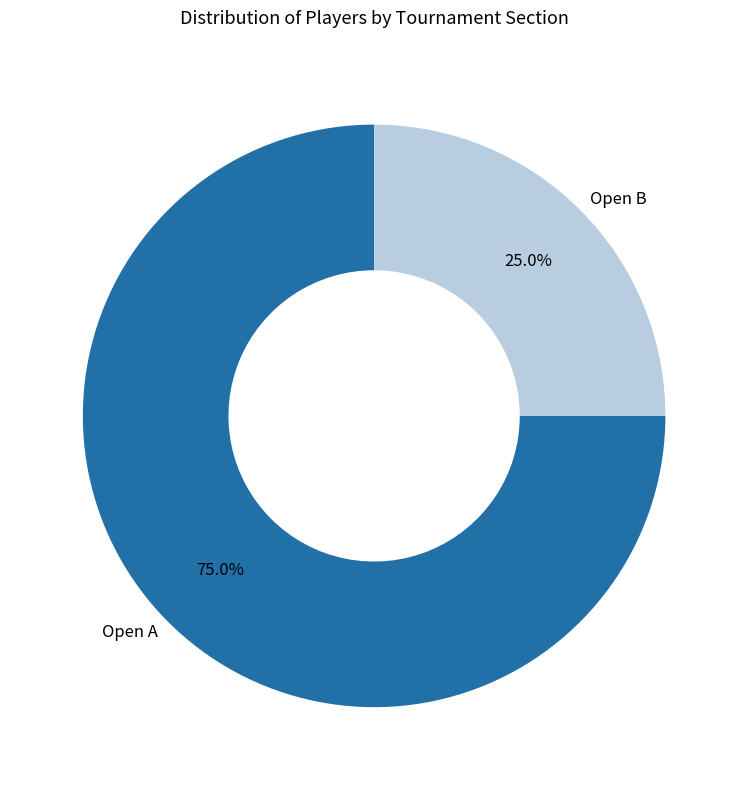

Which has a higher value, Open A or Open B?

Open A